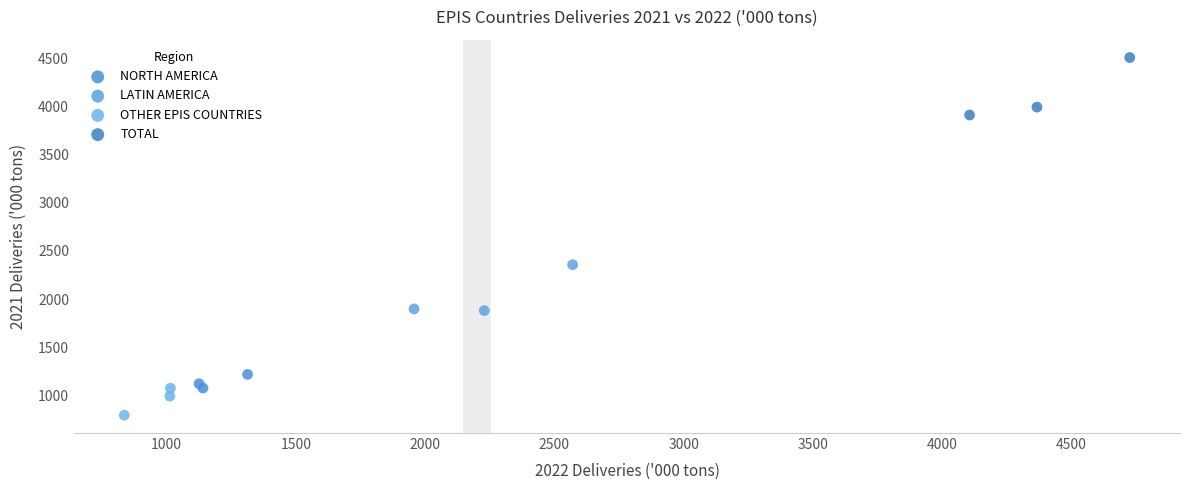

Which series has the largest Y range (max minus min)?

TOTAL